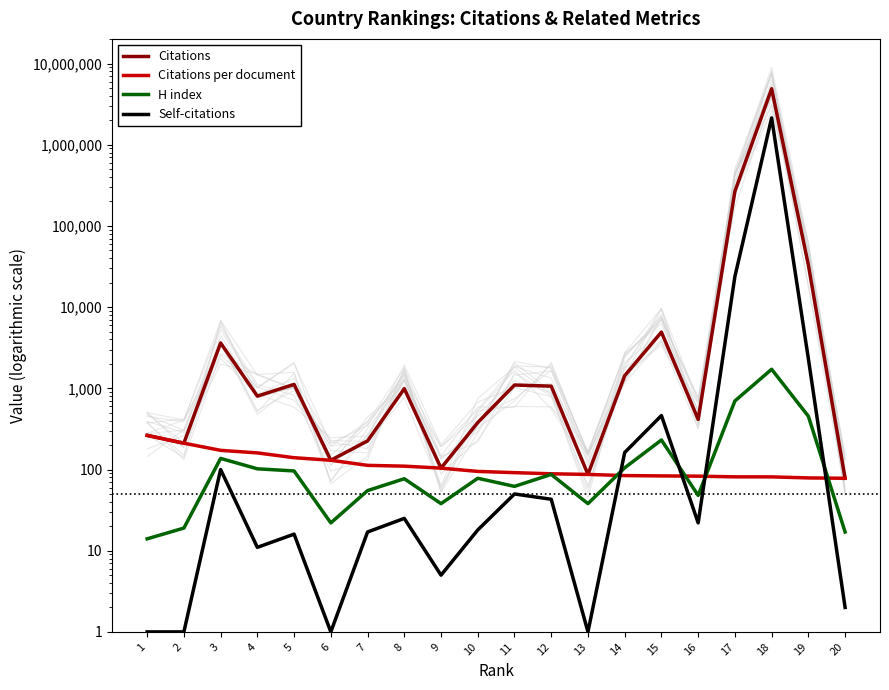

How many values in the Self-citations series exceed 22?

9